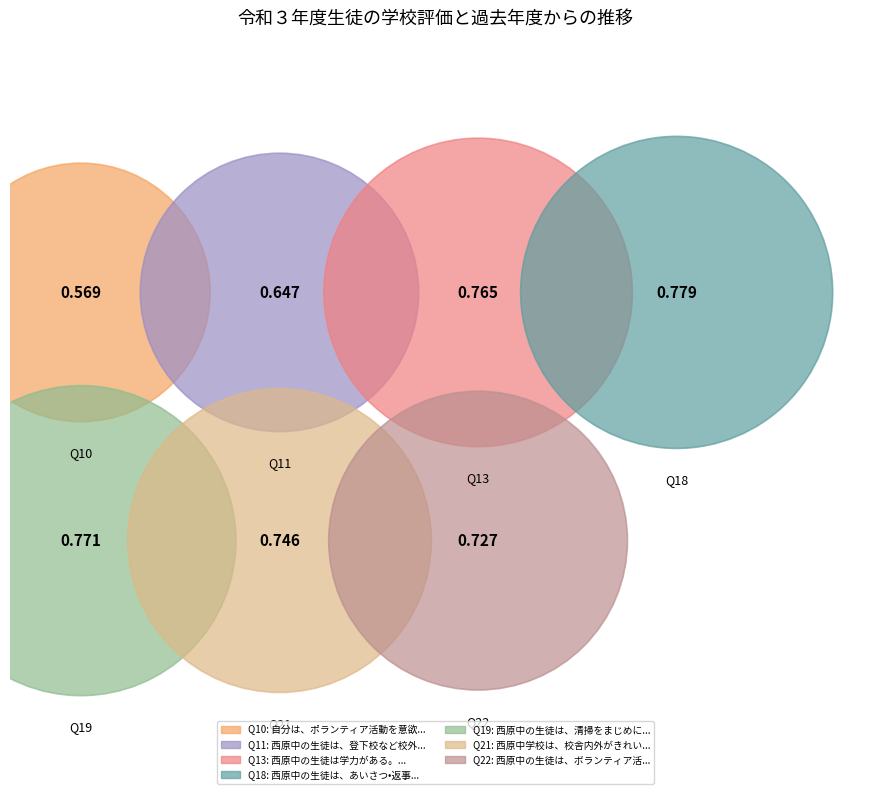

Is there any slice that represents more than half of the pie?

No